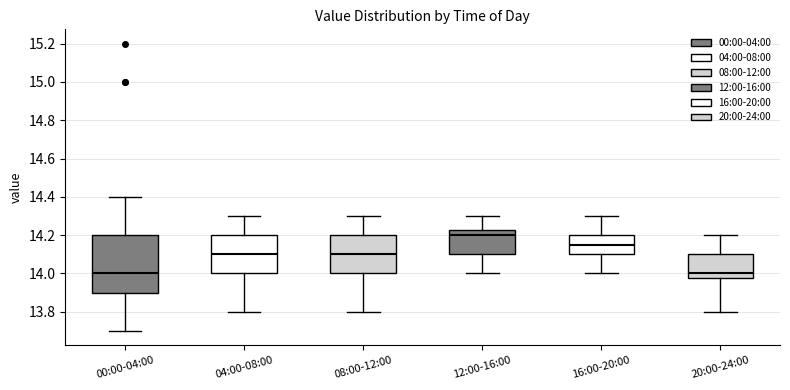

Where is the upper edge of the box for 16:00-20:00 on the y-axis? The values are not printed on the chart, so give them approximately, as read against the axis.

14.20